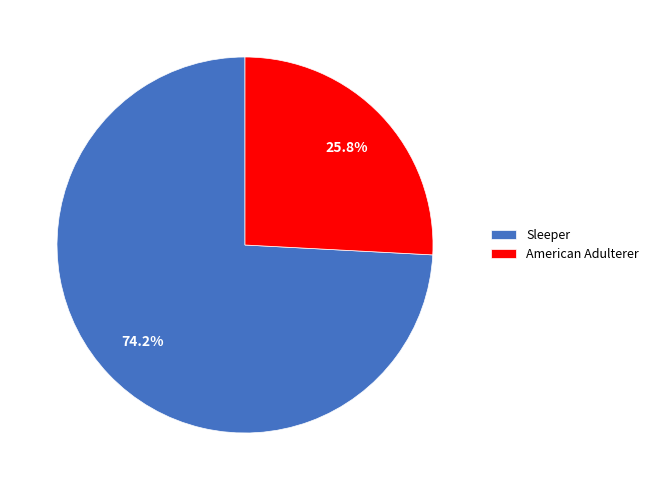

Which has a higher value, Sleeper or American Adulterer?

Sleeper